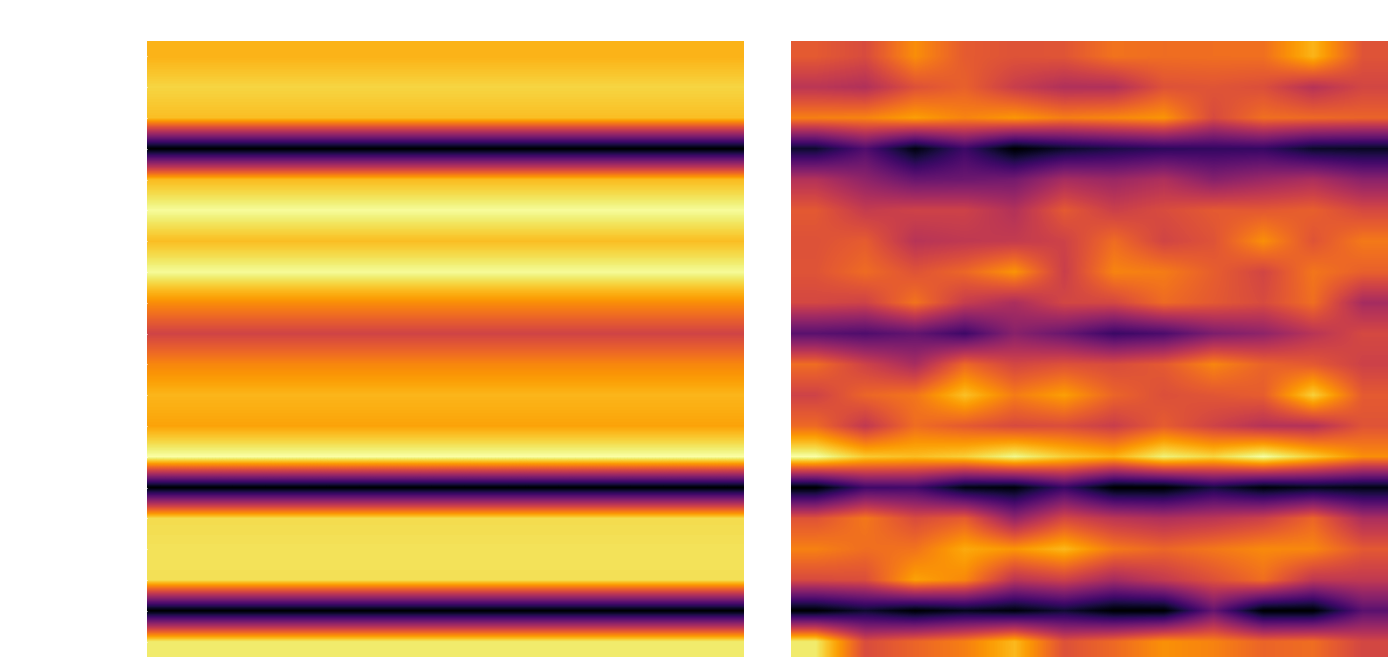

What is the difference between the maximum and minimum values in the Net Loans series?

6.6